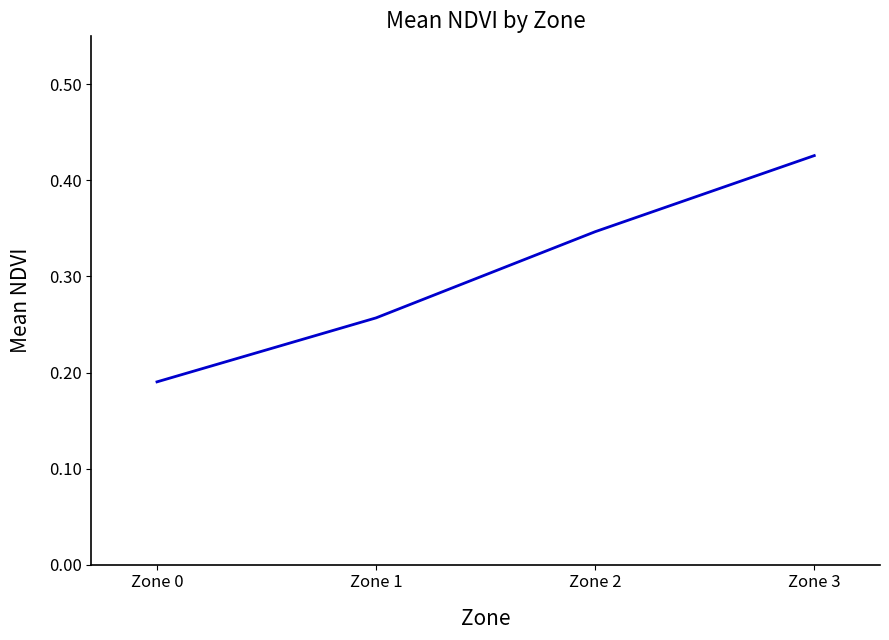

How many series are shown in this chart?

1